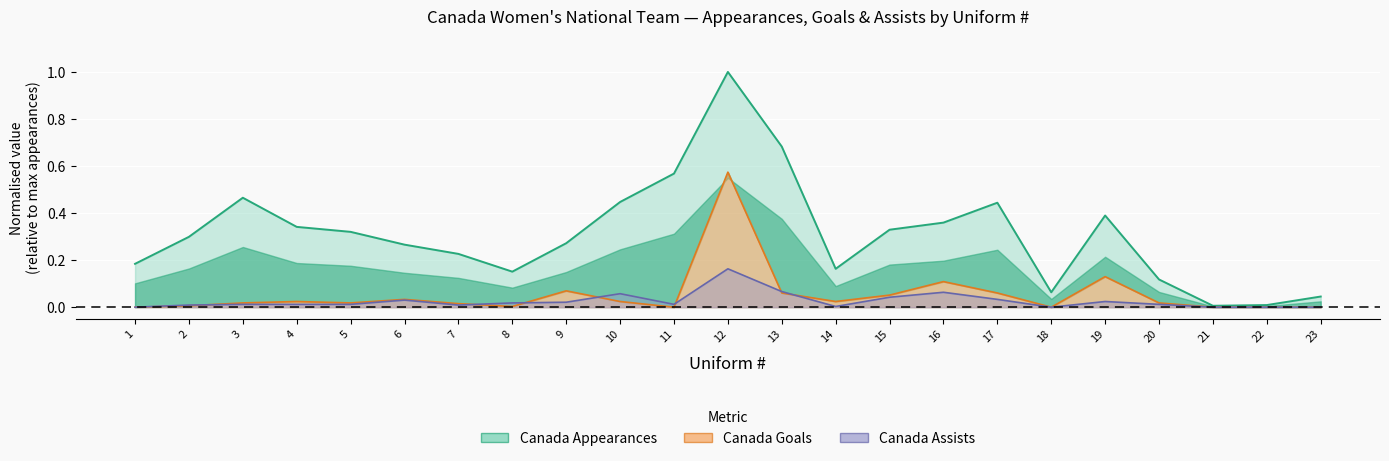

True or false: Canada Appearances and Canada Assists intersect in this chart.

False